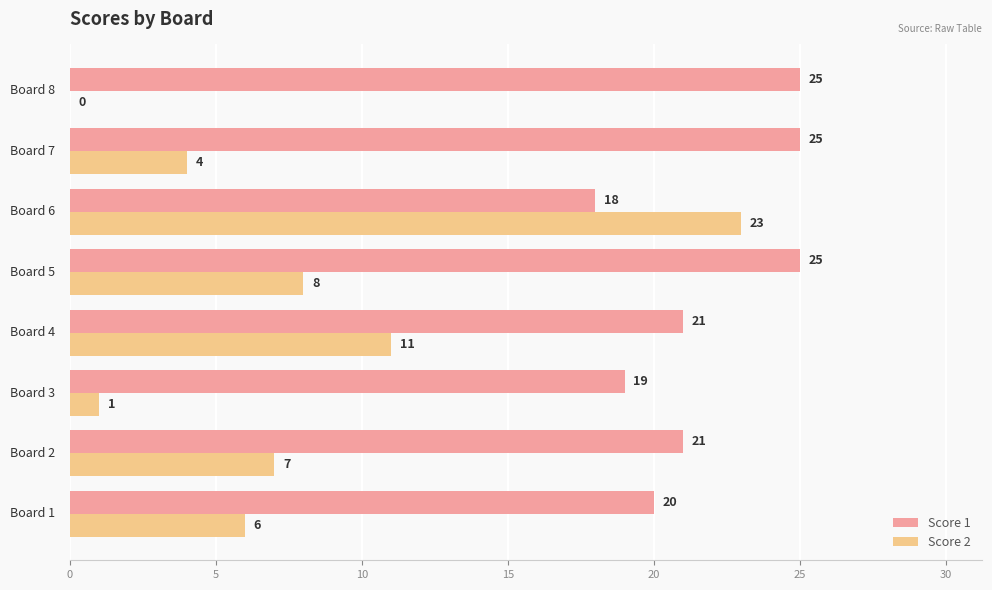

What are all the series names shown in the legend?

Score 1, Score 2